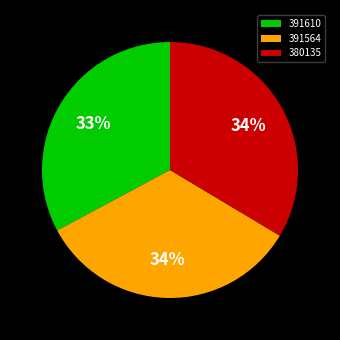

The 380135 slice represents 34% of the pie. True or false?

True